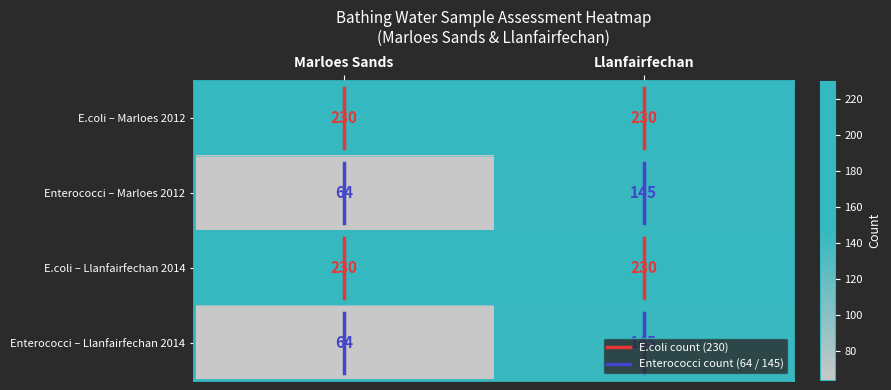

What is the highest value of the Enterococci – Llanfairfechan 2014 series?

145